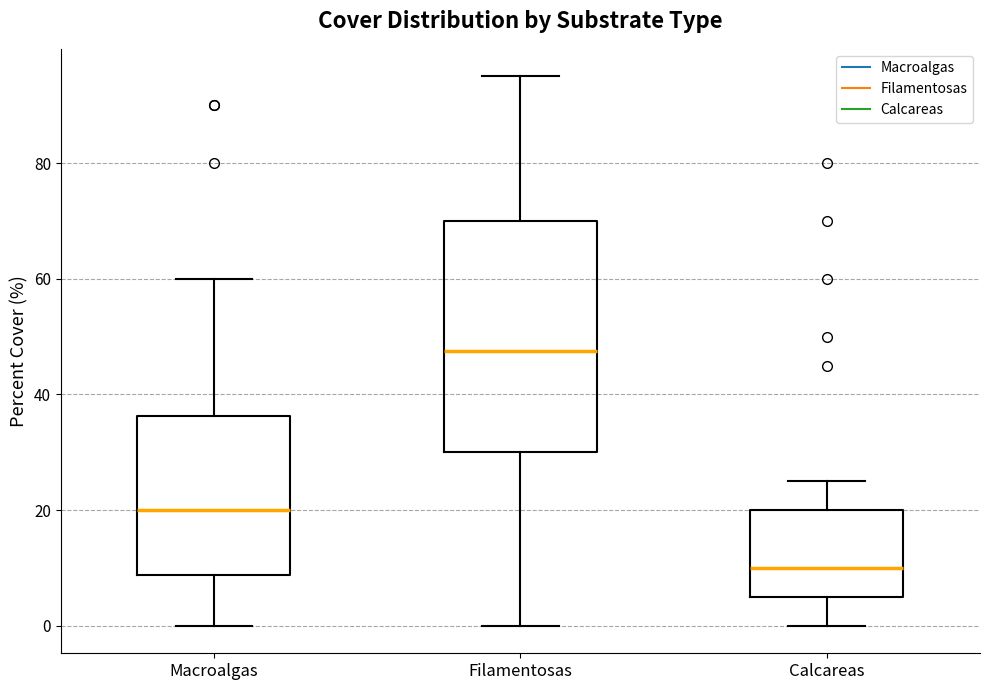

Reading left to right, transcribe this box plot: for each box, give where its median line is, the range the box spans, and where its two whiskers end, as read against the y-axis. The values are not printed on the chart, so give them approximately, as read against the axis.

Macroalgas: median 20, box 8 to 36, whiskers 0 to 60
Filamentosas: median 48, box 30 to 70, whiskers 0 to 96
Calcareas: median 10, box 6 to 20, whiskers 0 to 26